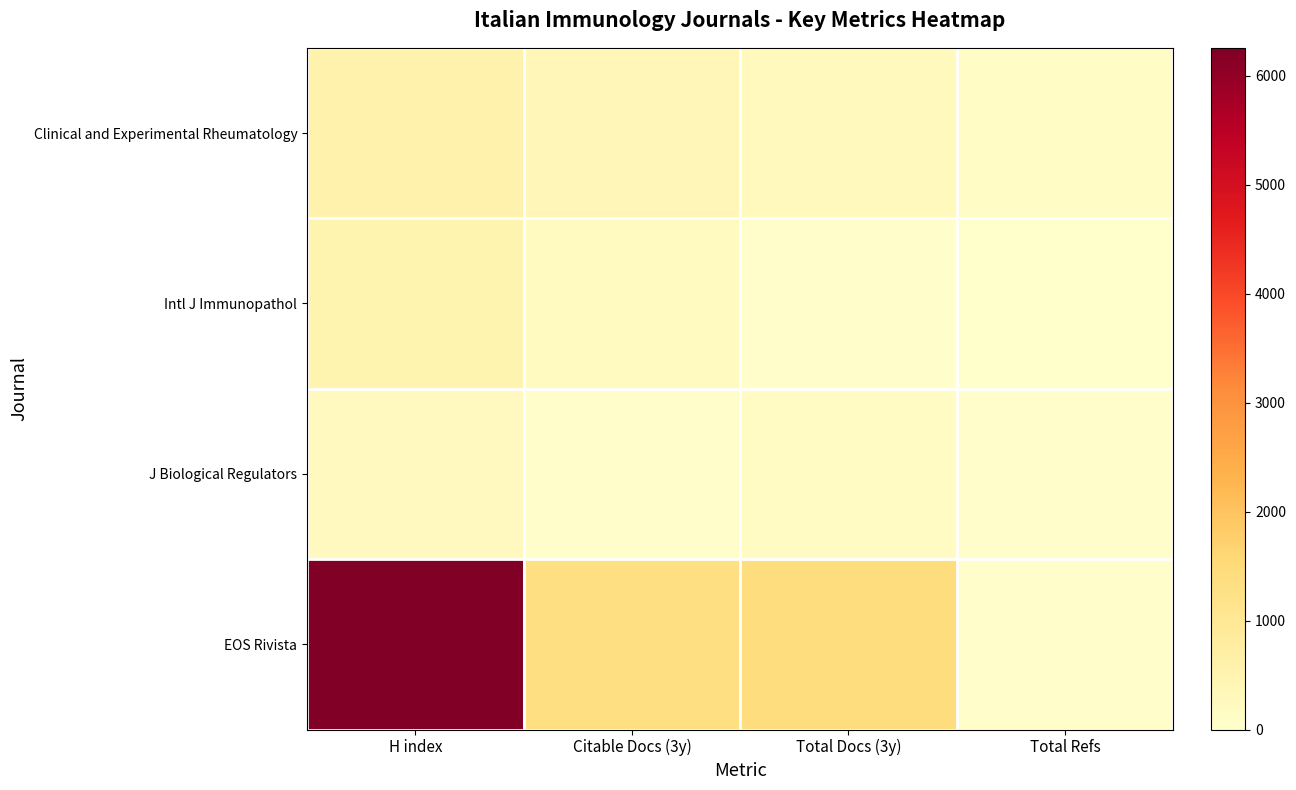

Which series has the largest total across all categories?

EOS Rivista